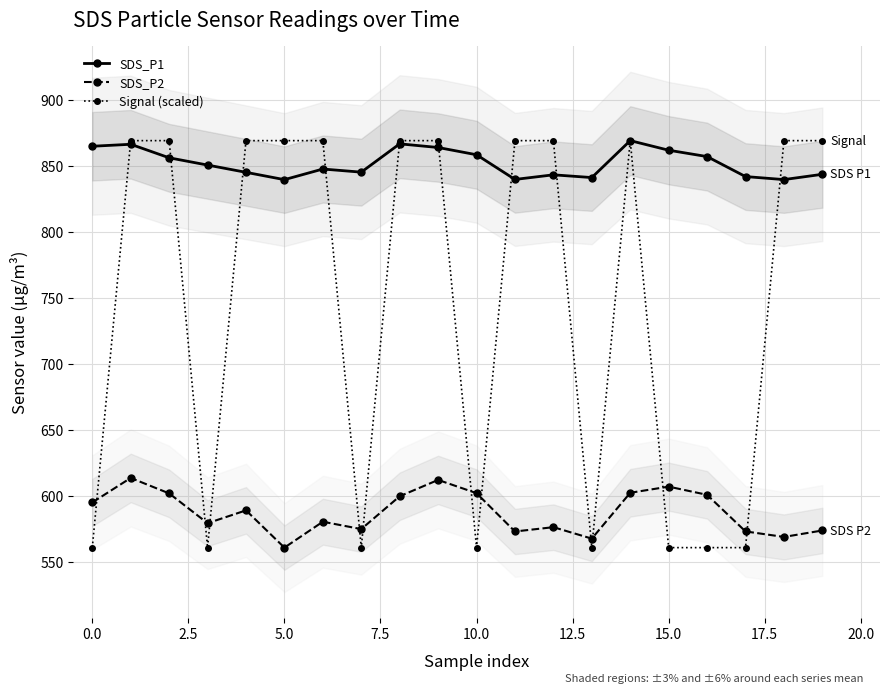

List the series in order of their peak value, lowest first.

SDS_P2, Signal (scaled), SDS_P1